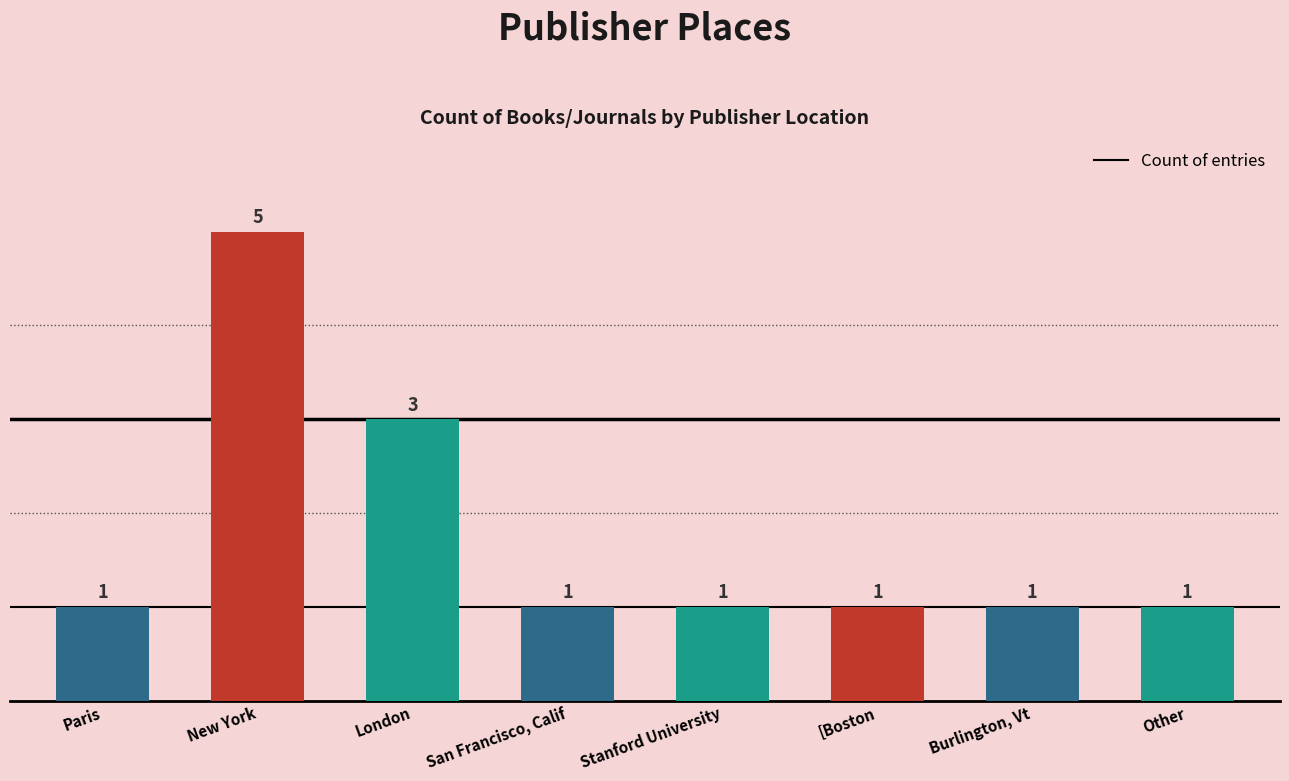

Is it true that the value at Stanford University is 0?

False